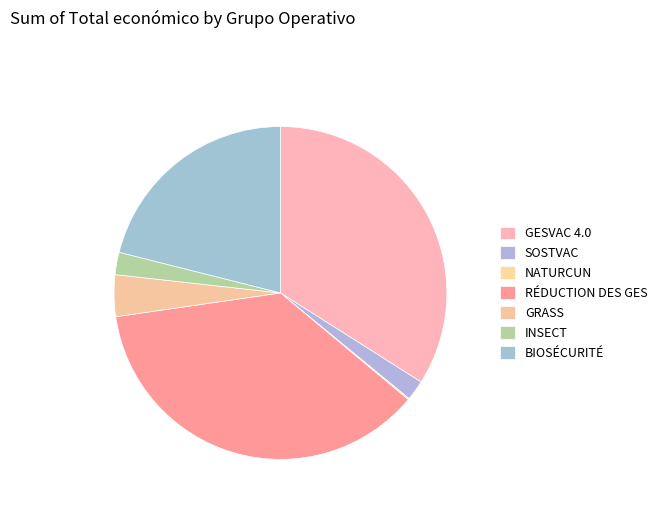

How many slices are in this pie chart?

7